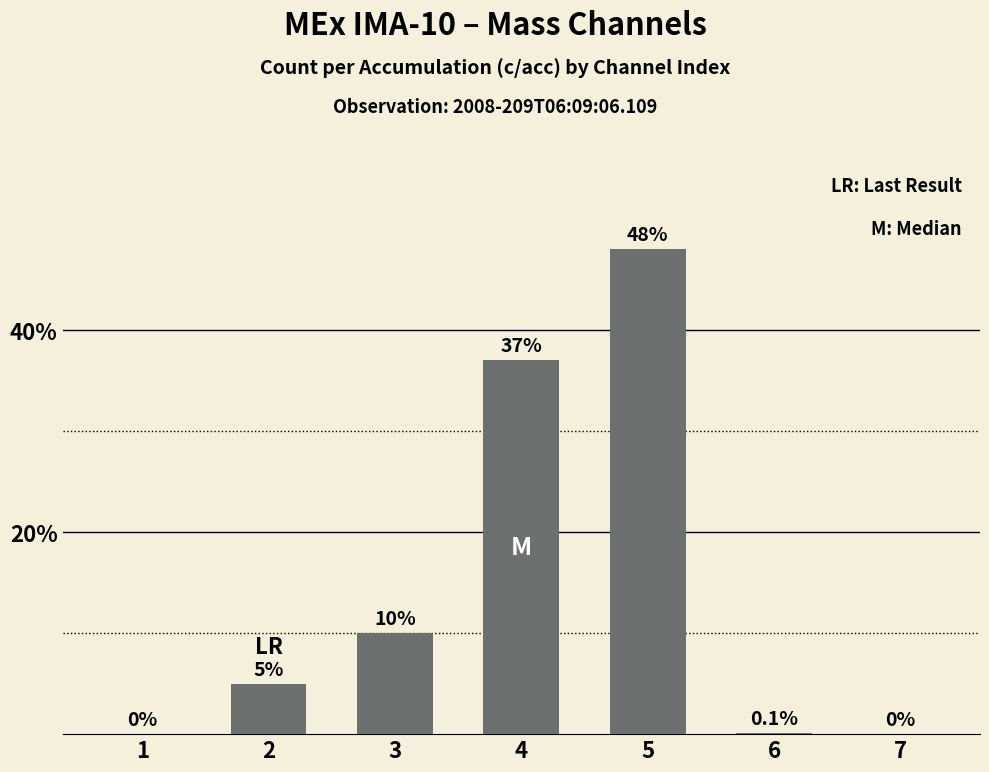

Read the value at 5.

48.0